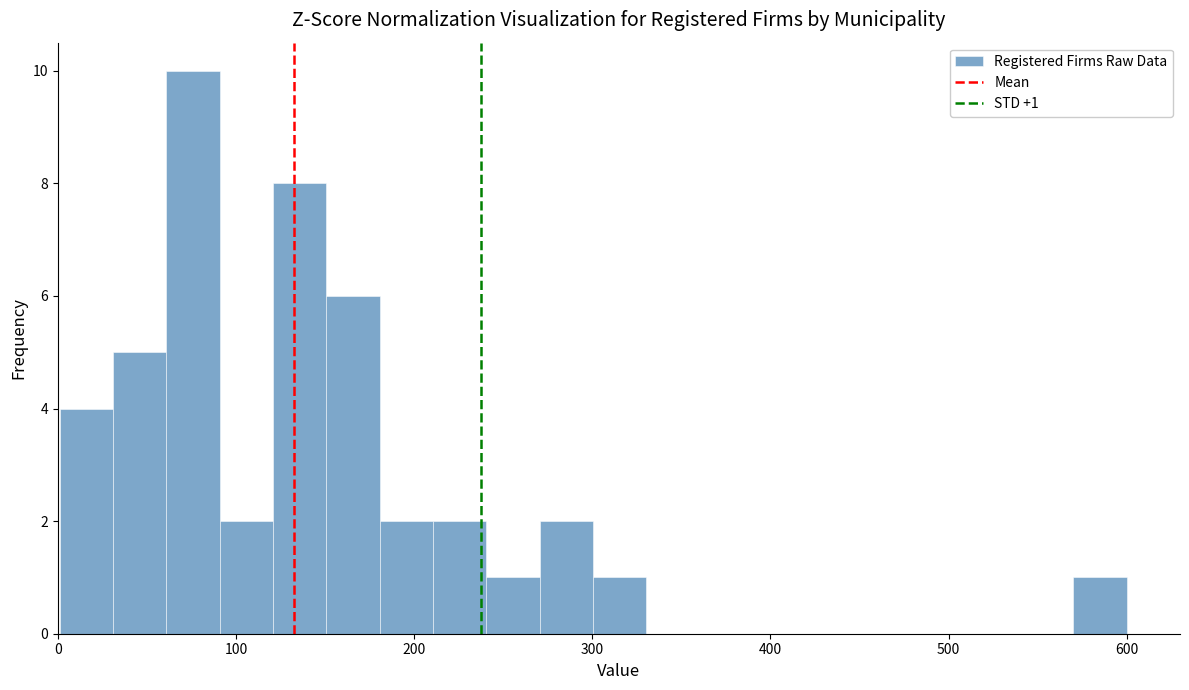

Around what value on the x-axis is the tallest bar? Give the approximate position of its centre, as read against the axis.

80